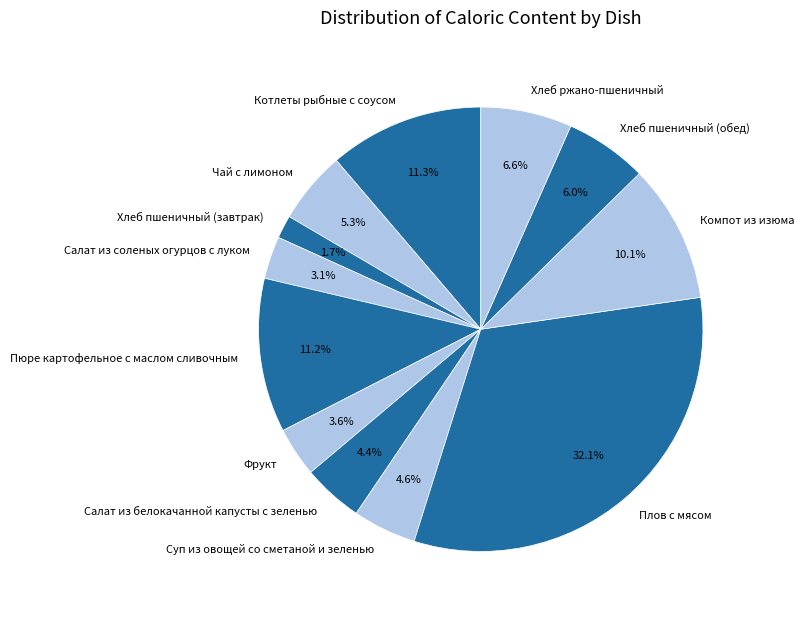

Is there a majority slice in this chart?

No